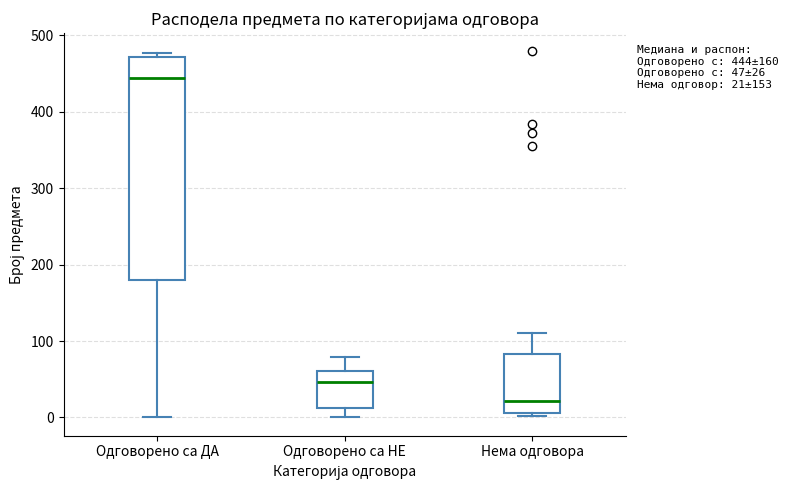

Which box is the tallest, from its lower edge to its upper edge?

Одговорено са ДА